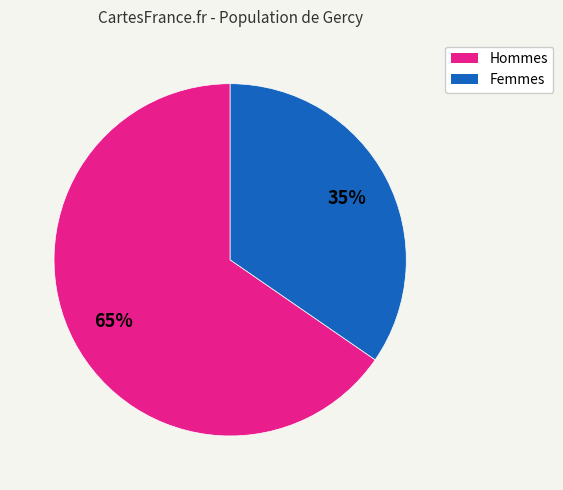

Does any single category account for the majority?

Yes